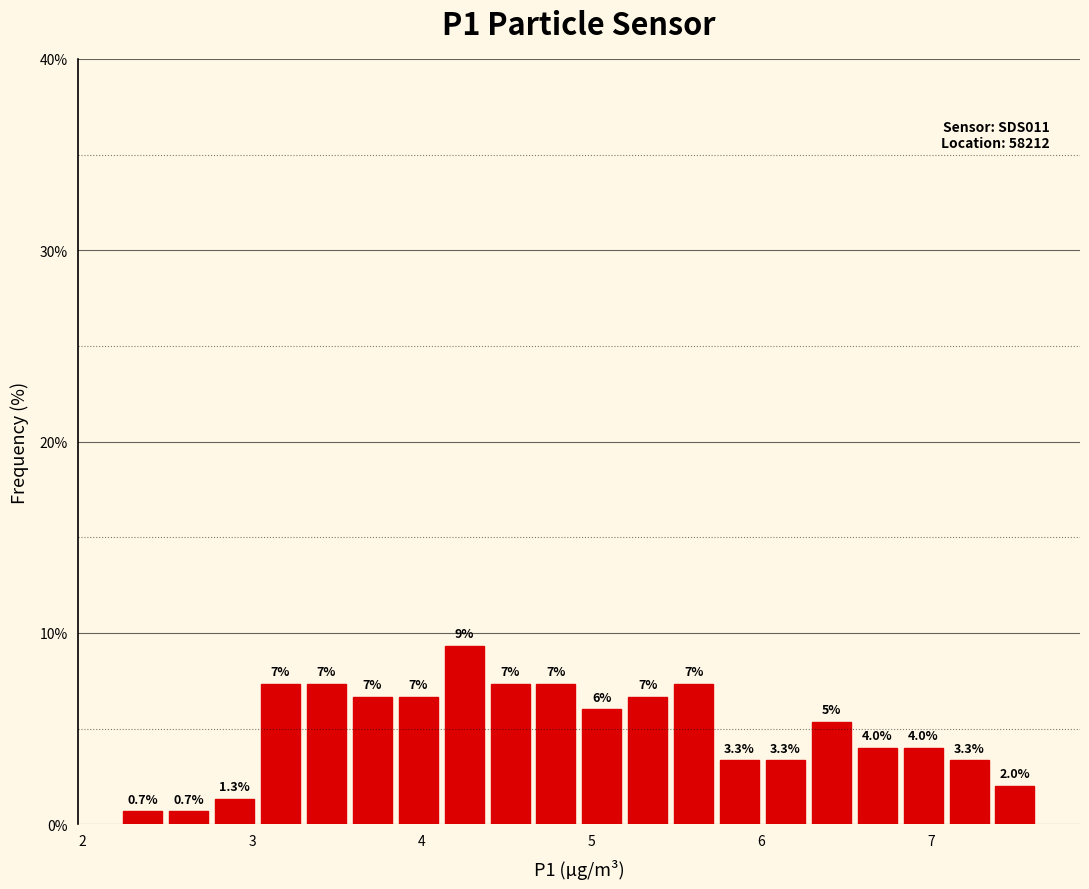

Read against the x-axis, roughly where is the centre of the tallest bar?

4.2